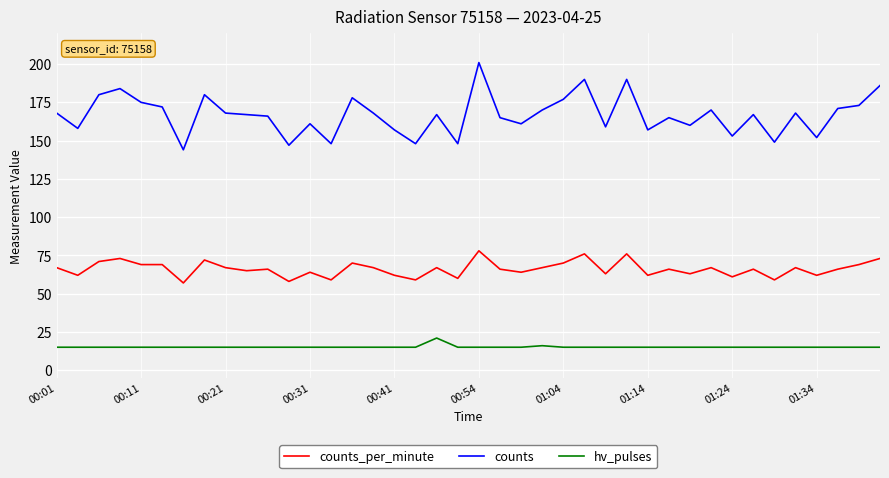

True or false: counts_per_minute and hv_pulses cross at least once.

False